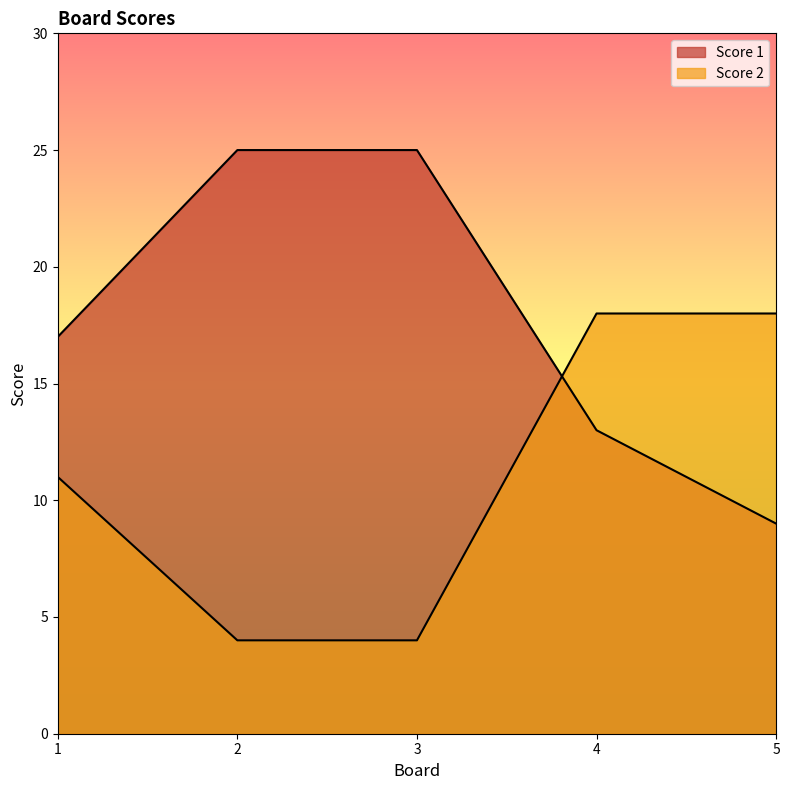

The Score 2 series shows 11 at 1. True or false?

True